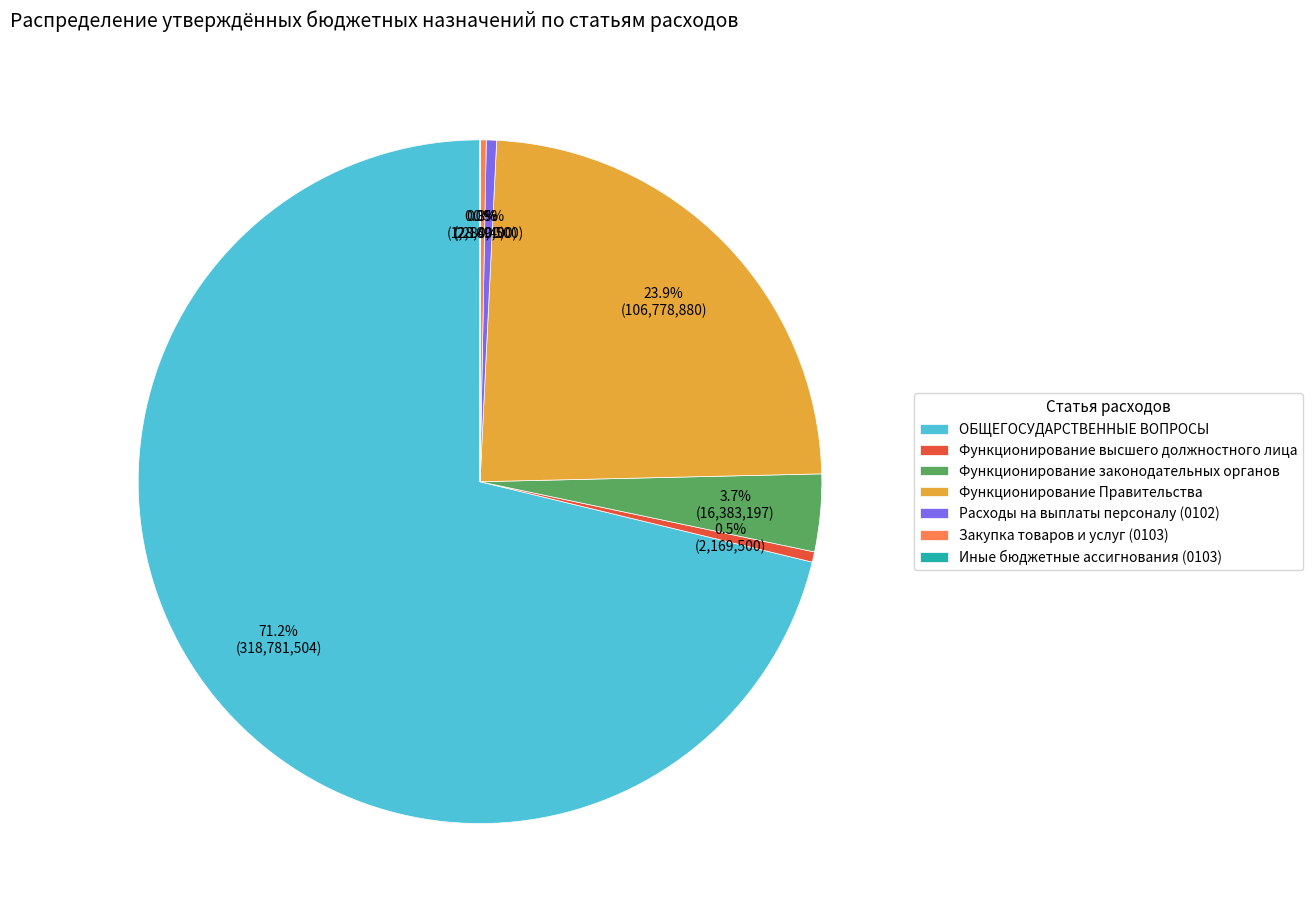

Which slice represents more than half of the pie?

ОБЩЕГОСУДАРСТВЕННЫЕ ВОПРОСЫ